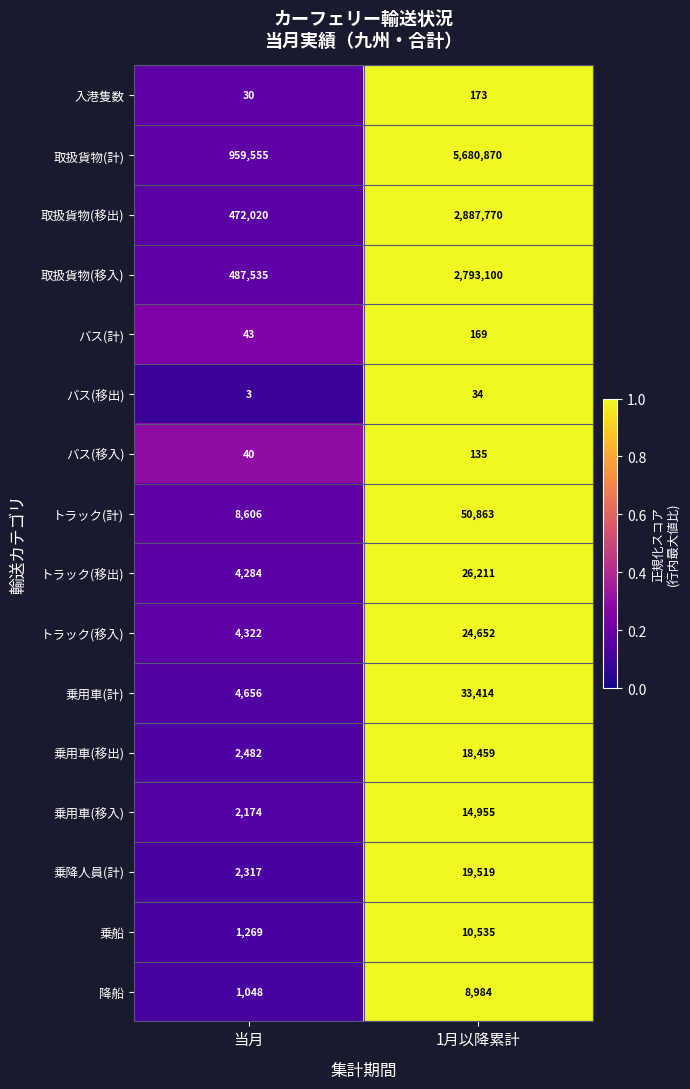

The 乗用車(計) series shows 10464 at 1月以降累計. True or false?

False